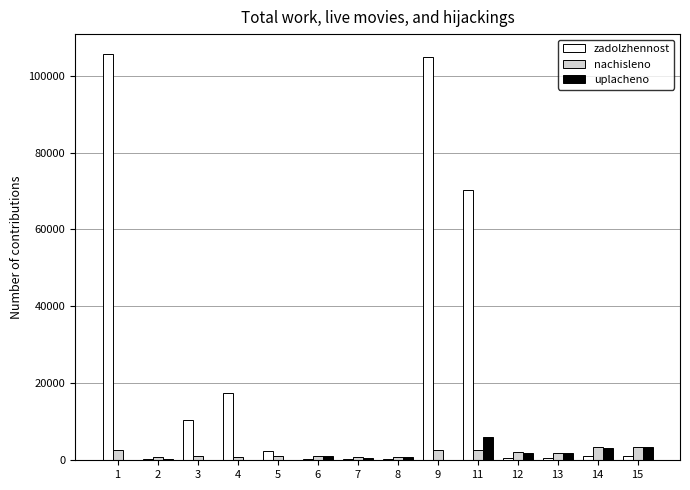

What is the sum of all nachisleno values?

25220.8